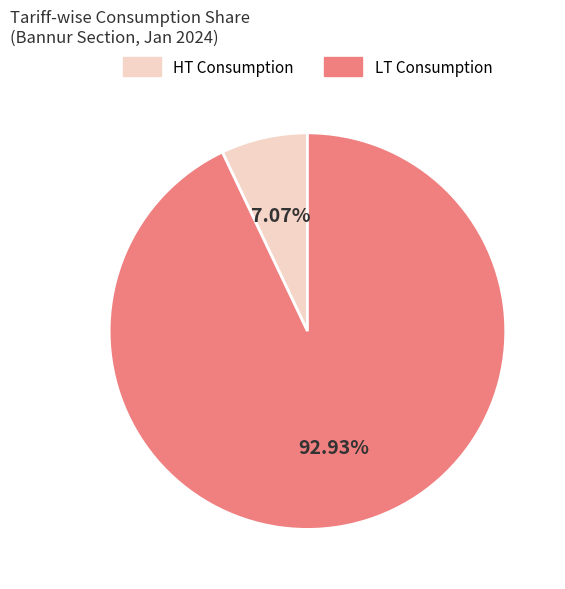

Which slice is the smallest?

HT Consumption